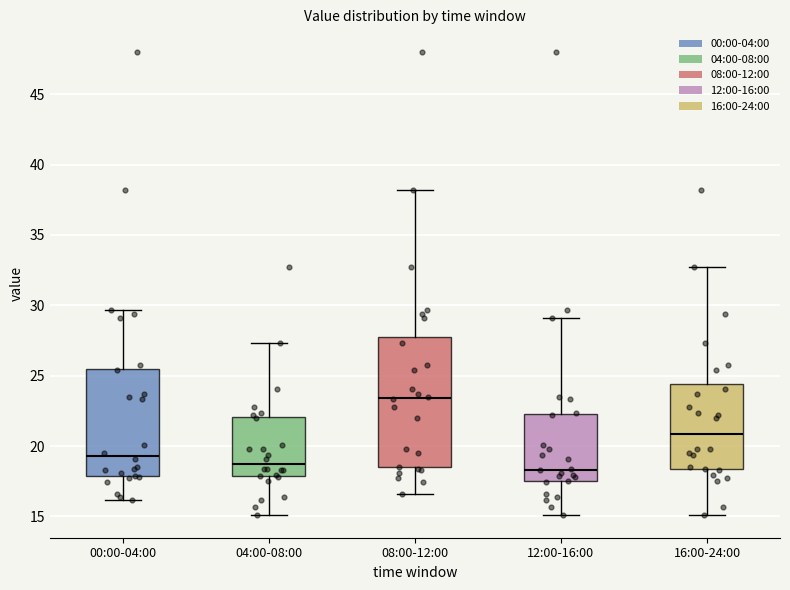

Which box has the highest median line?

08:00-12:00